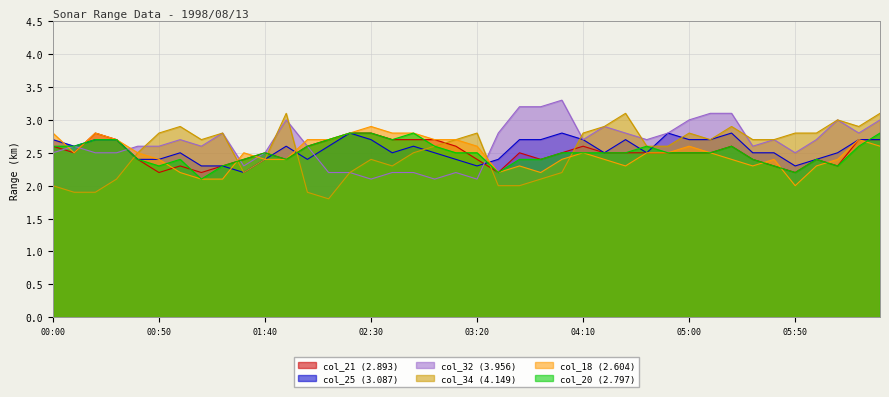

What value does the col_25 (3.087) series have at 1998/08/13 05:20?

2.8